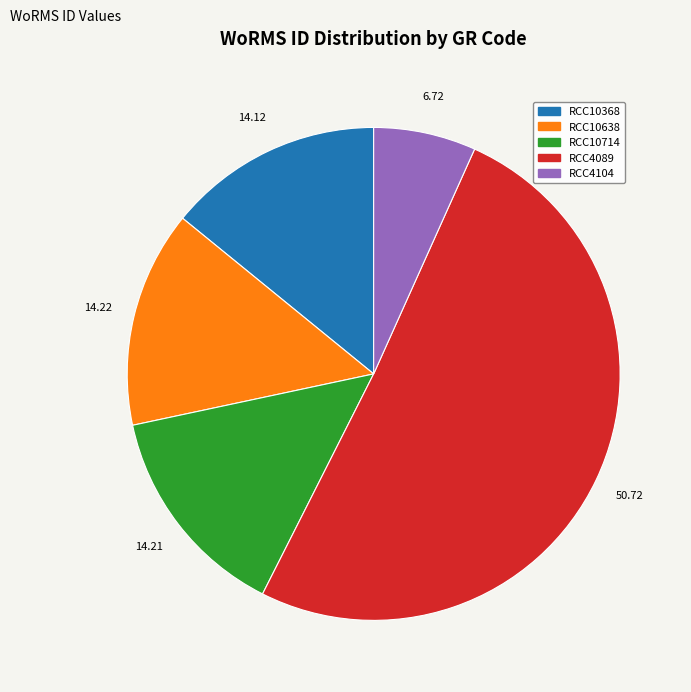

Approximately how many times larger is the value at RCC10714 compared to RCC4089?

0.3